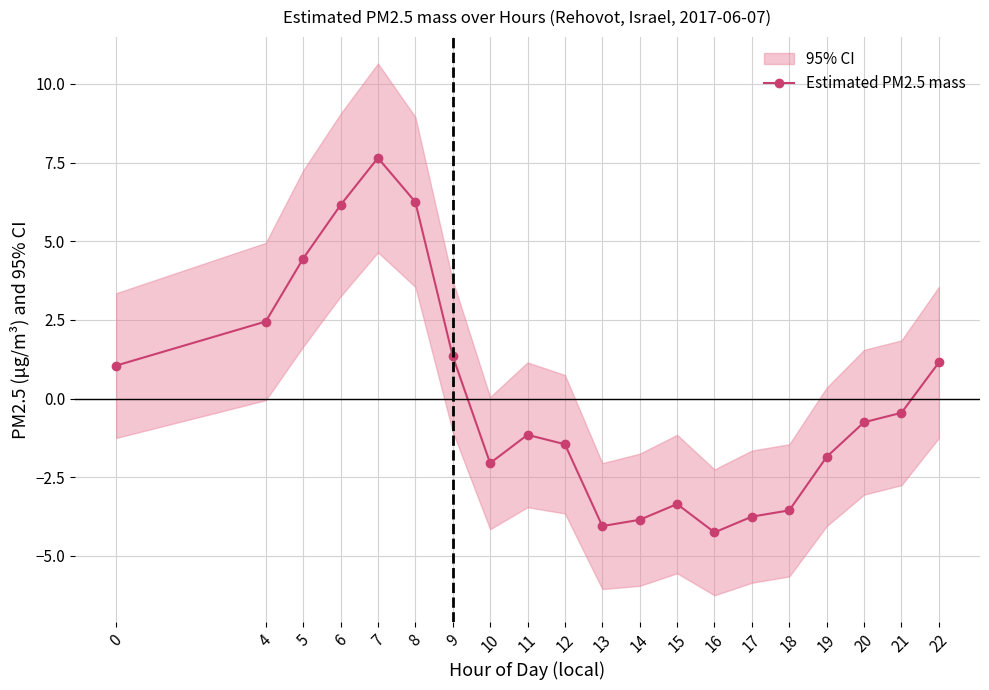

Rank the categories by value from lowest to highest.

16, 13, 14, 17, 18, 15, 10, 19, 12, 11, 20, 21, 0, 22, 9, 4, 5, 6, 8, 7